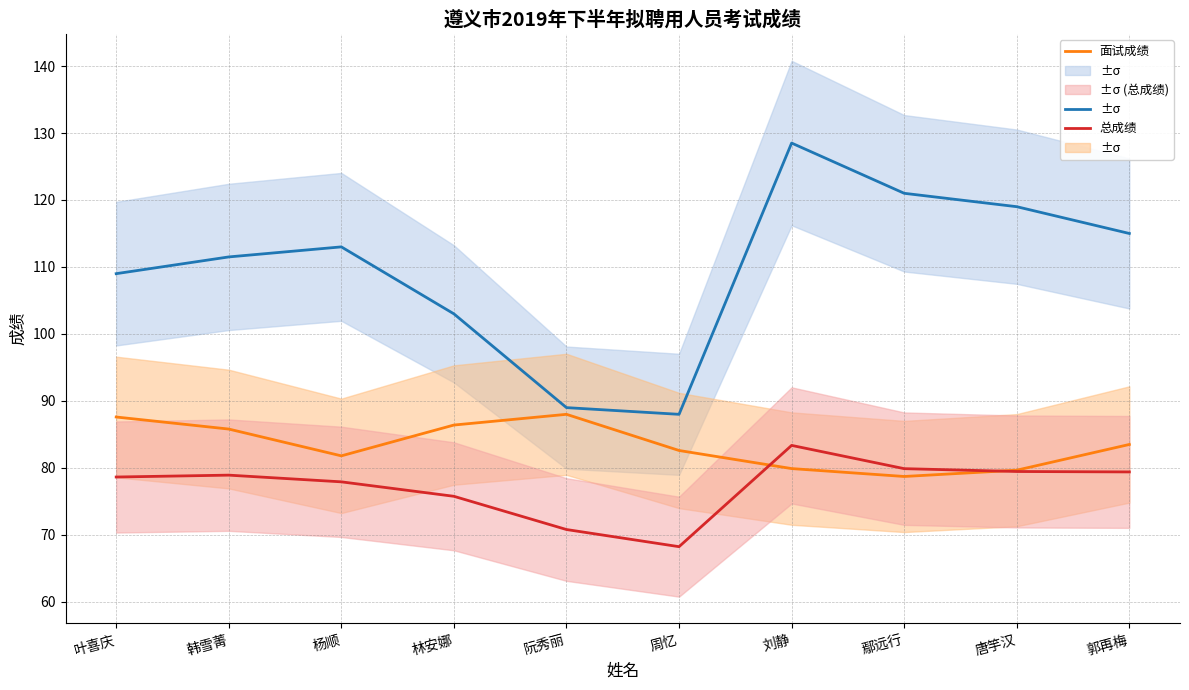

How many categories are shown in the chart?

10